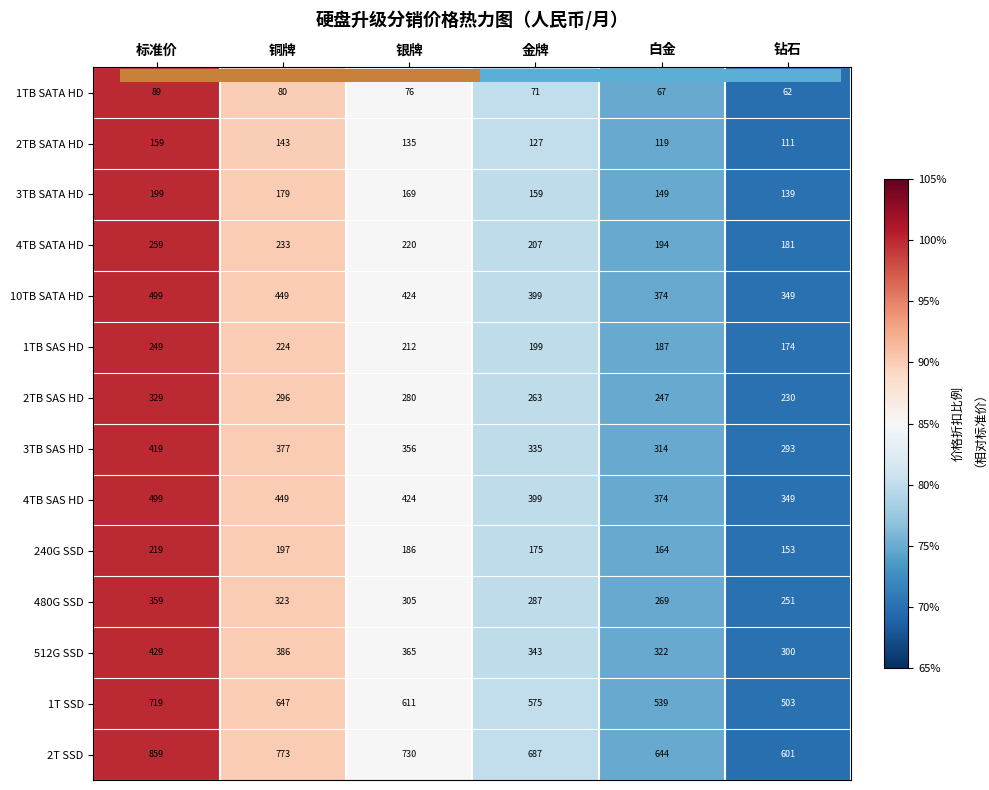

True or false: 1T SSD has a value of 1.4 at 金牌.

False